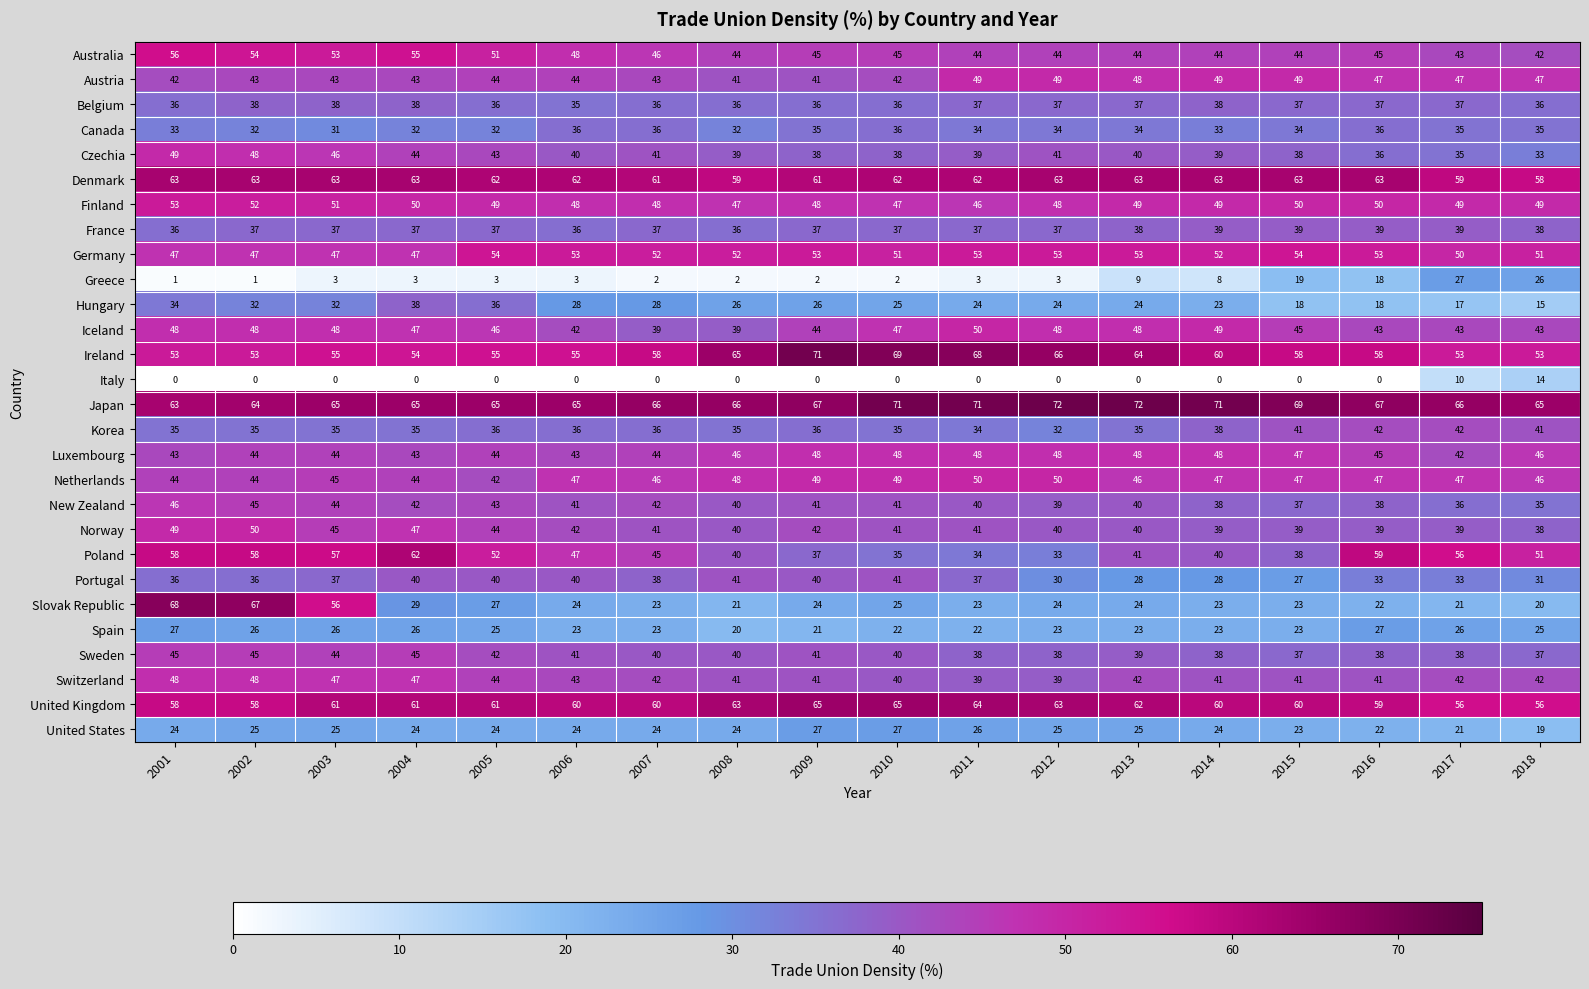

At which label does United States reach its minimum?

2018